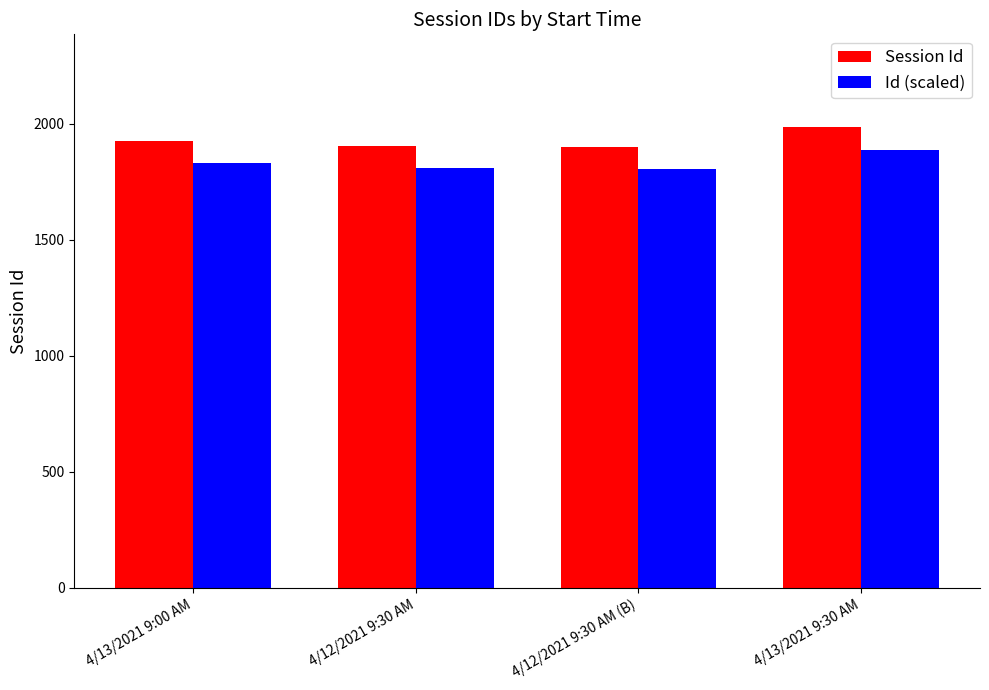

What is the sum of all Session Id values?

7722.0